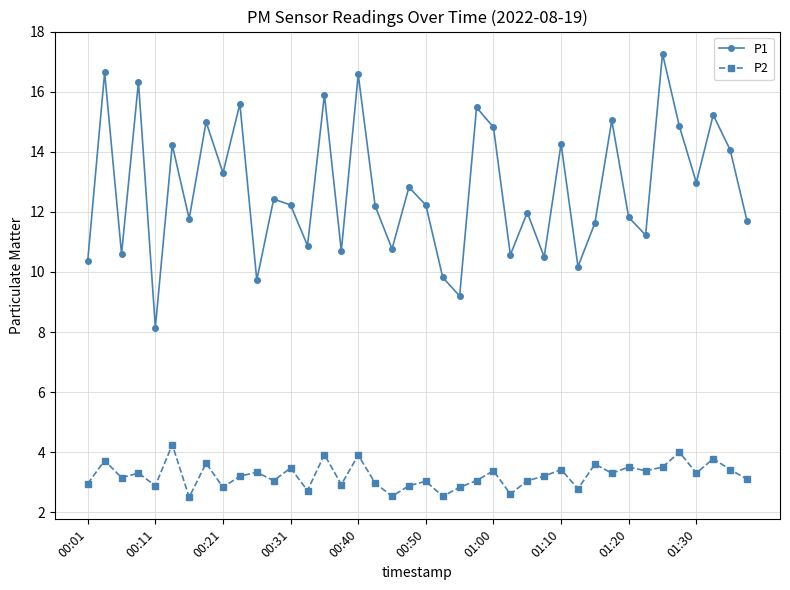

How many distinct data groups are displayed?

2